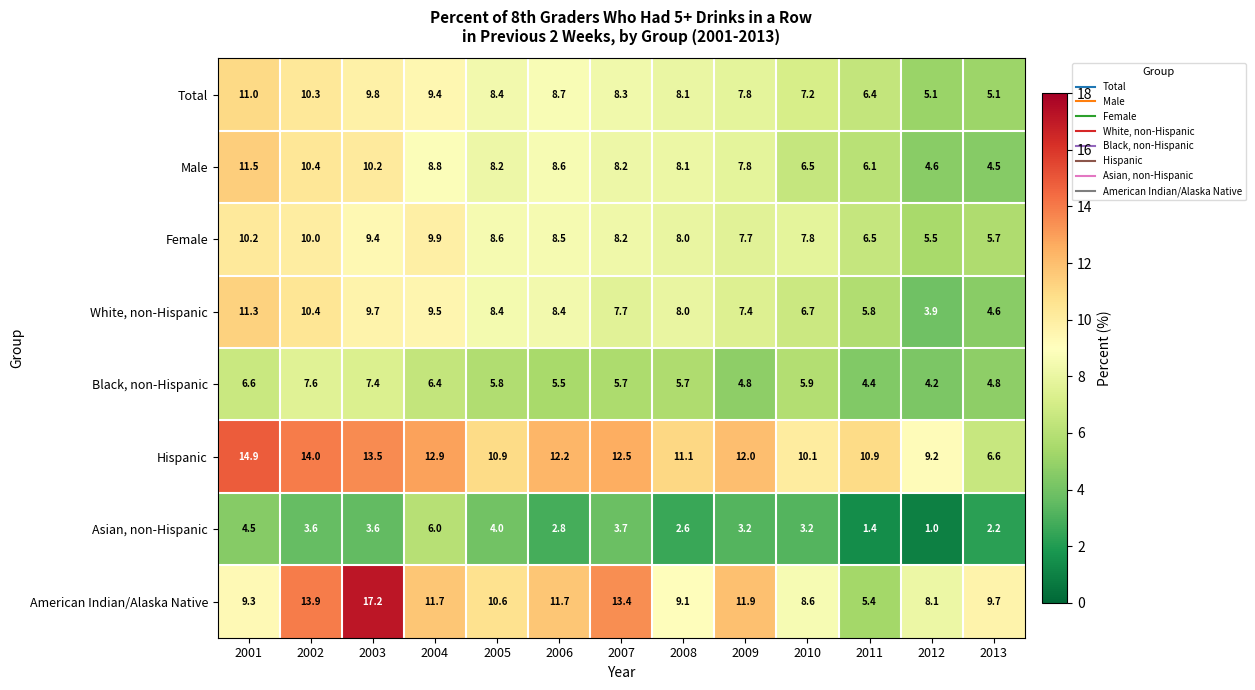

At 2004, list the series in order from largest to smallest.

Hispanic, American Indian/Alaska Native, Female, White, non-Hispanic, Total, Male, Black, non-Hispanic, Asian, non-Hispanic